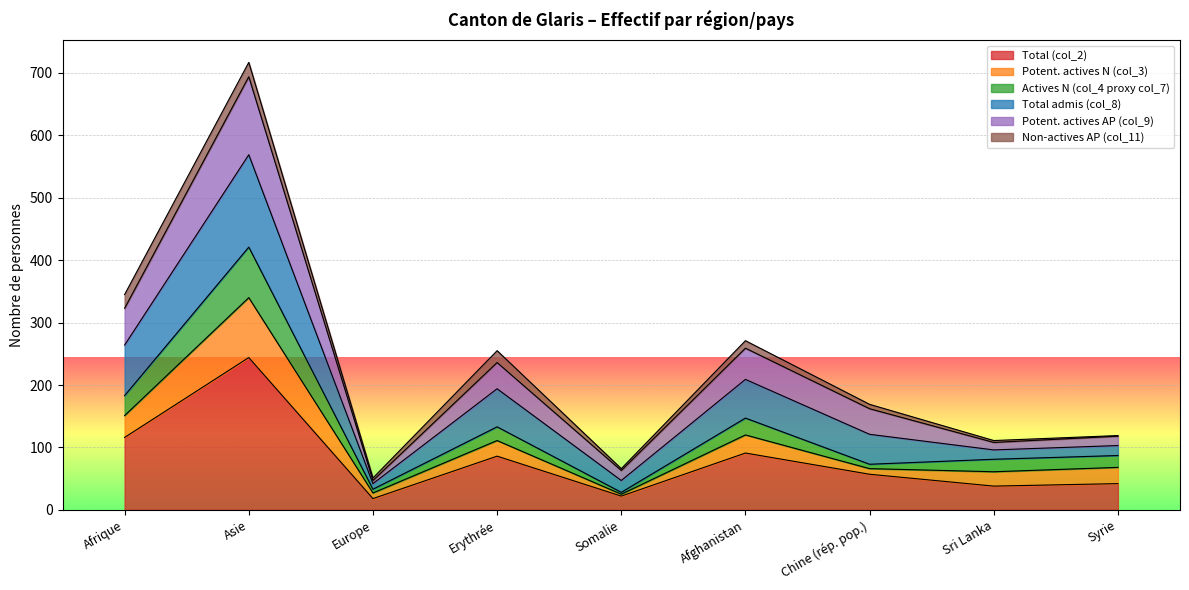

What are all the series names shown in the legend?

Total (col_2), Potent. actives N (col_3), Actives N (col_4 proxy col_7), Total admis (col_8), Potent. actives AP (col_9), Non-actives AP (col_11)